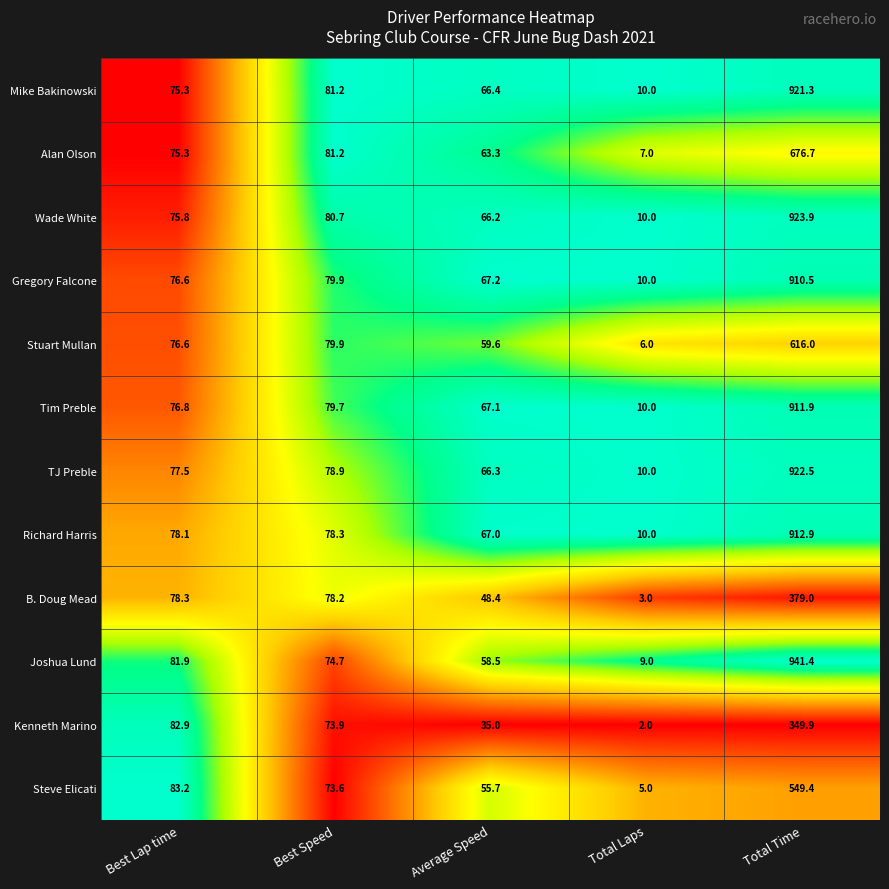

What is the difference between the TJ Preble values at Best Speed and Total Time?

843.6